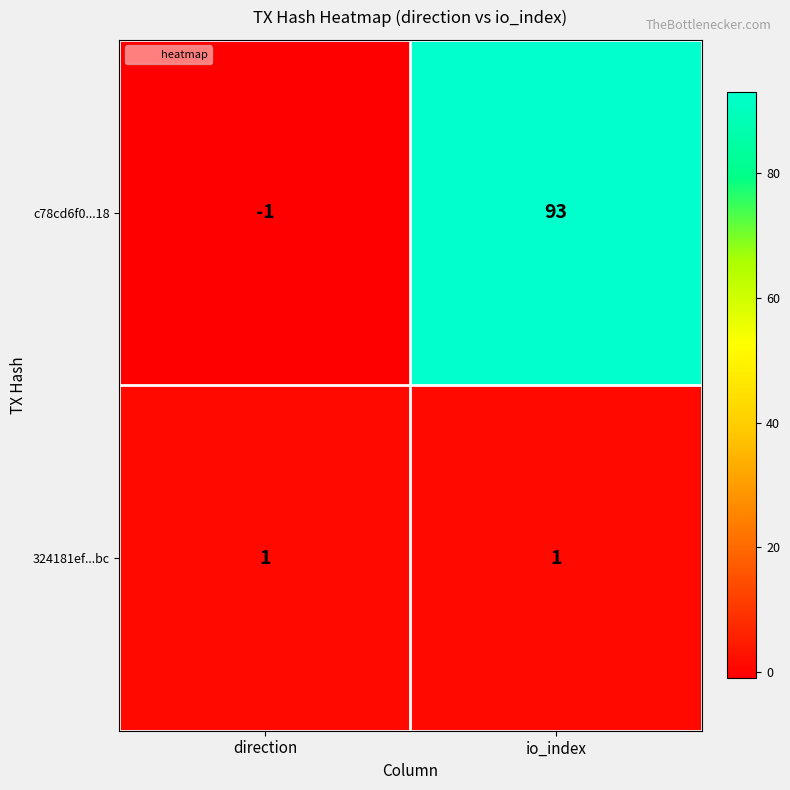

List the series in order of their overall mean, lowest first.

324181ef...bc, c78cd6f0...18